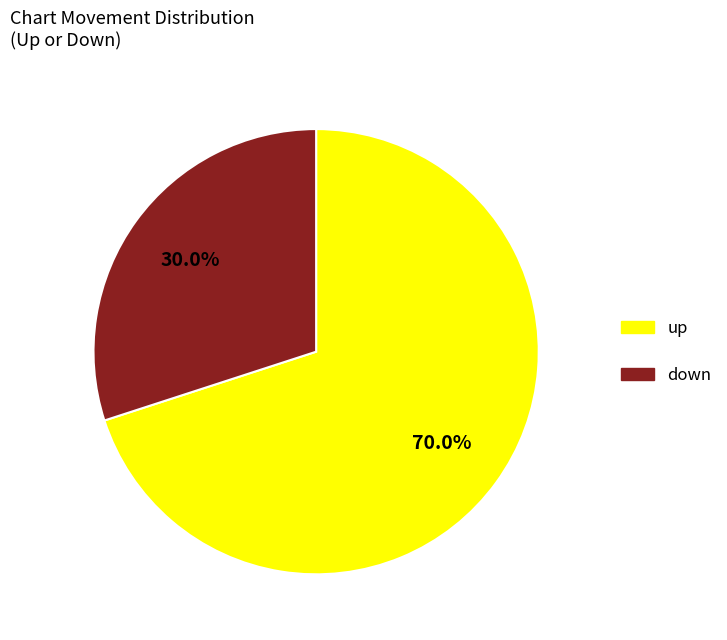

Which slice is the largest?

up